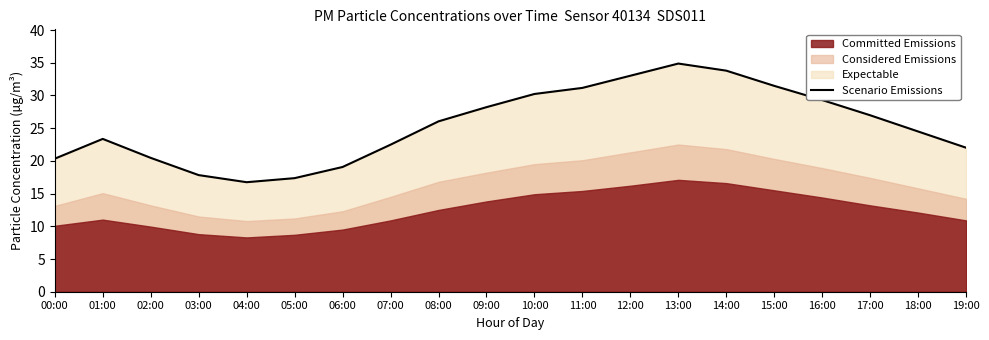

What position from the right is 11:00?

9